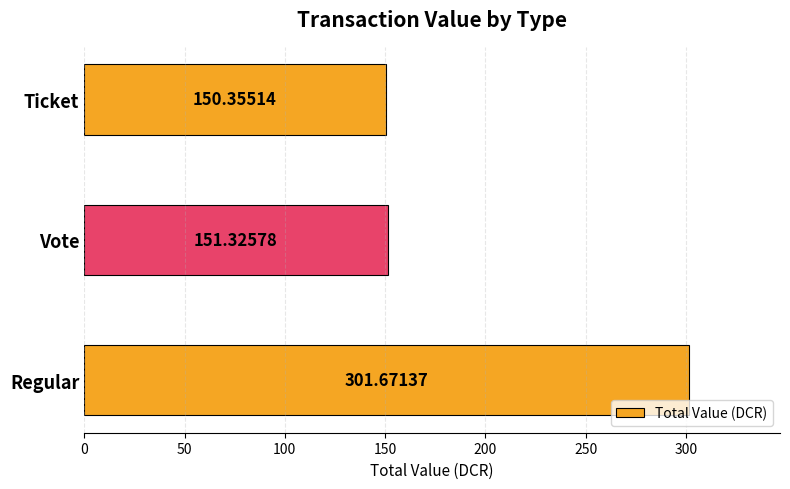

How many values are below 151?

1